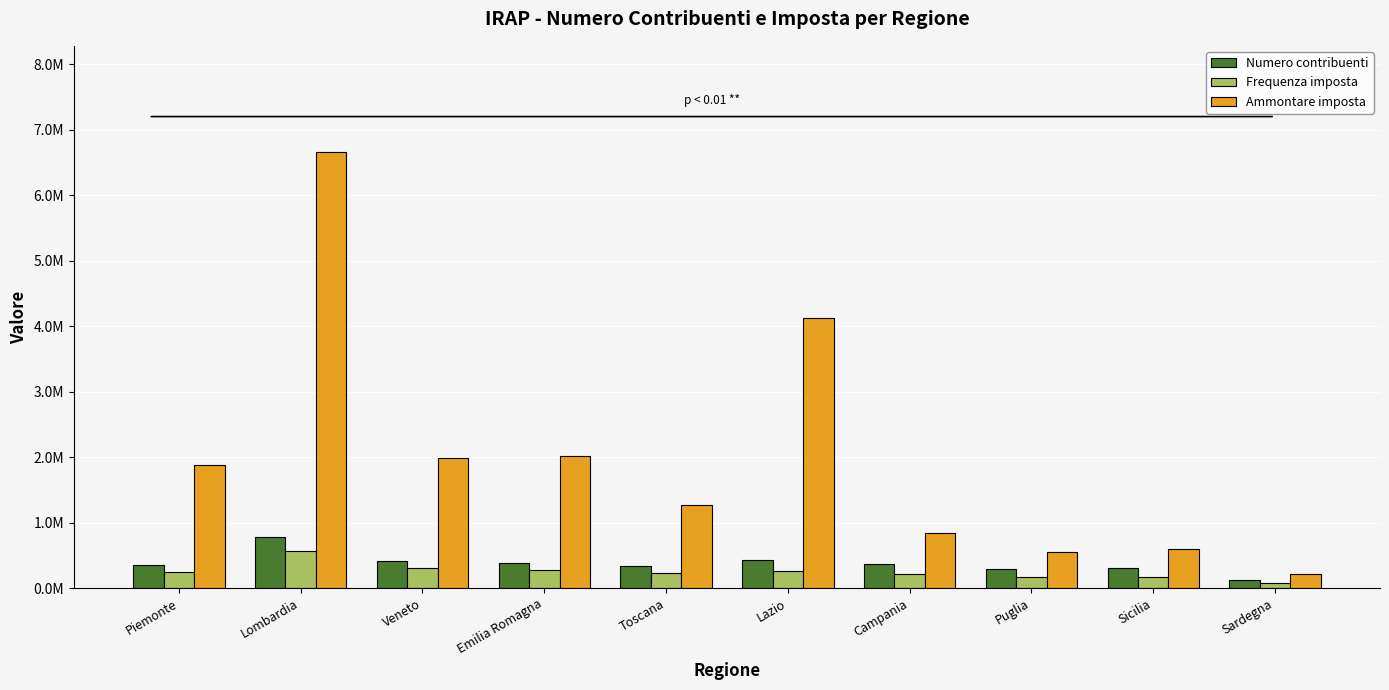

What position from the right is Lazio?

5